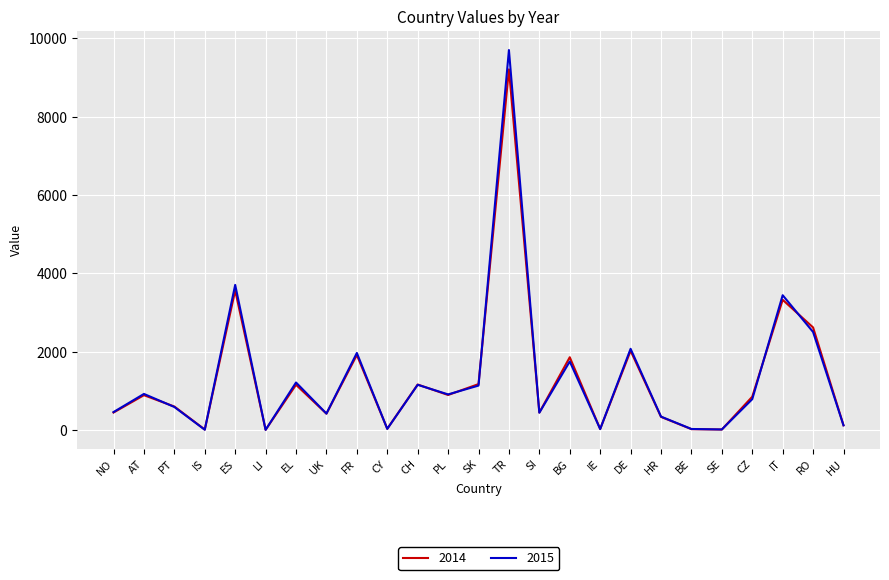

What is the smallest value displayed?

7